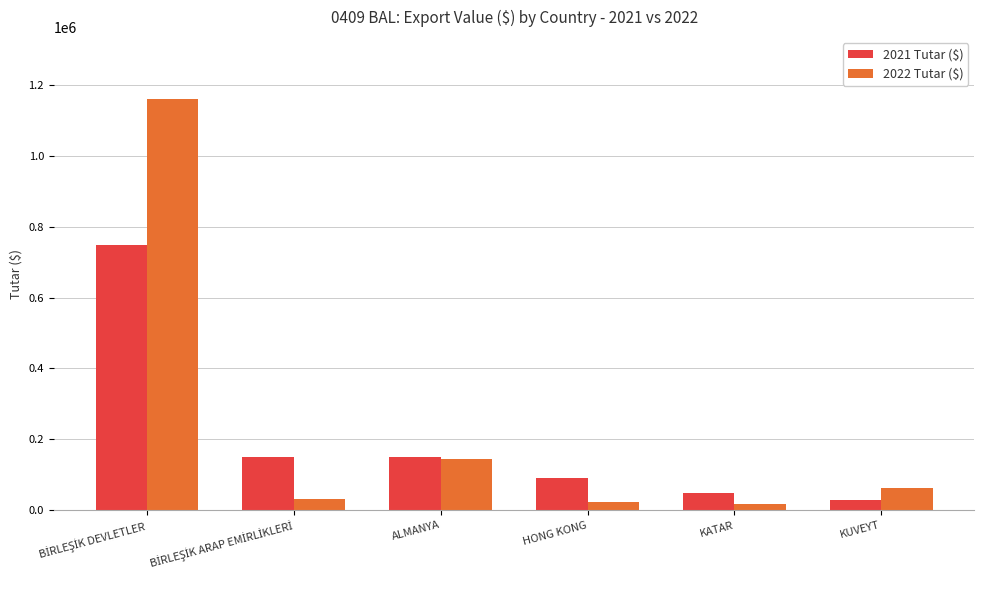

What is the value of the 2021 Tutar ($) bar at the 3rd from the left?

149599.3